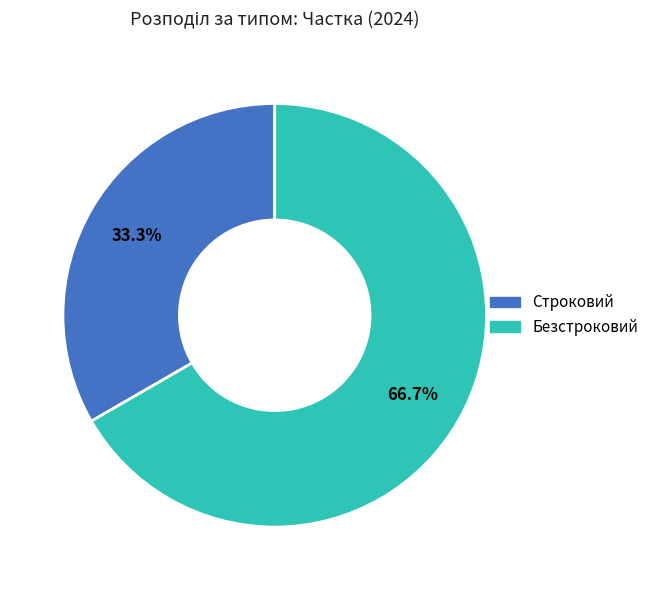

The Строковий slice represents 33% of the pie. True or false?

True